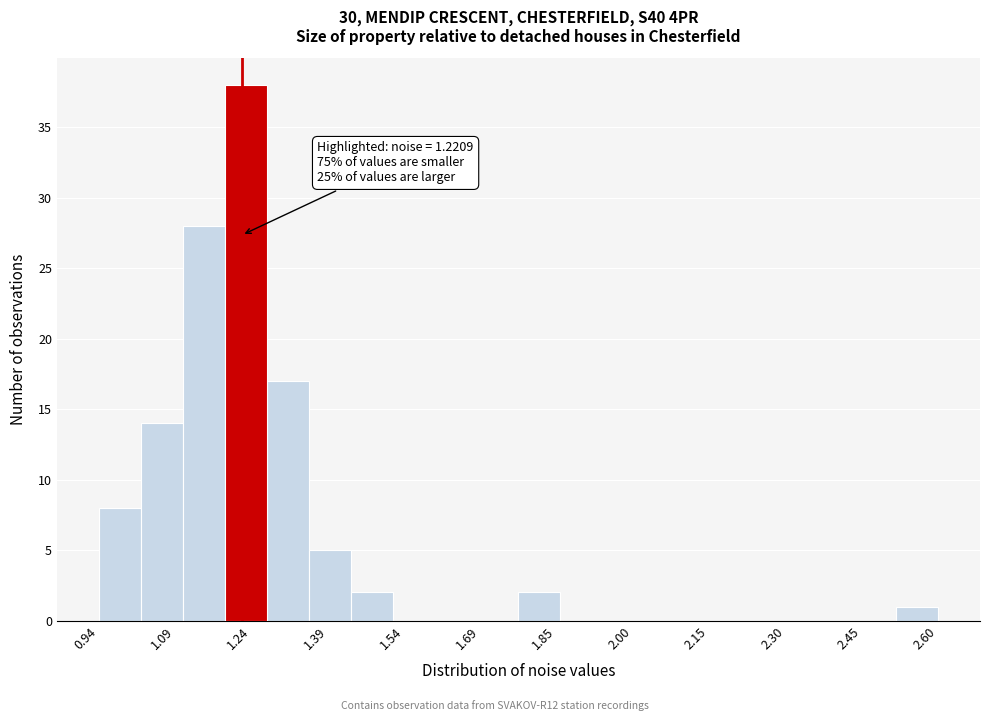

Over which range of the x-axis is the bar tallest?

1.18 to 1.28